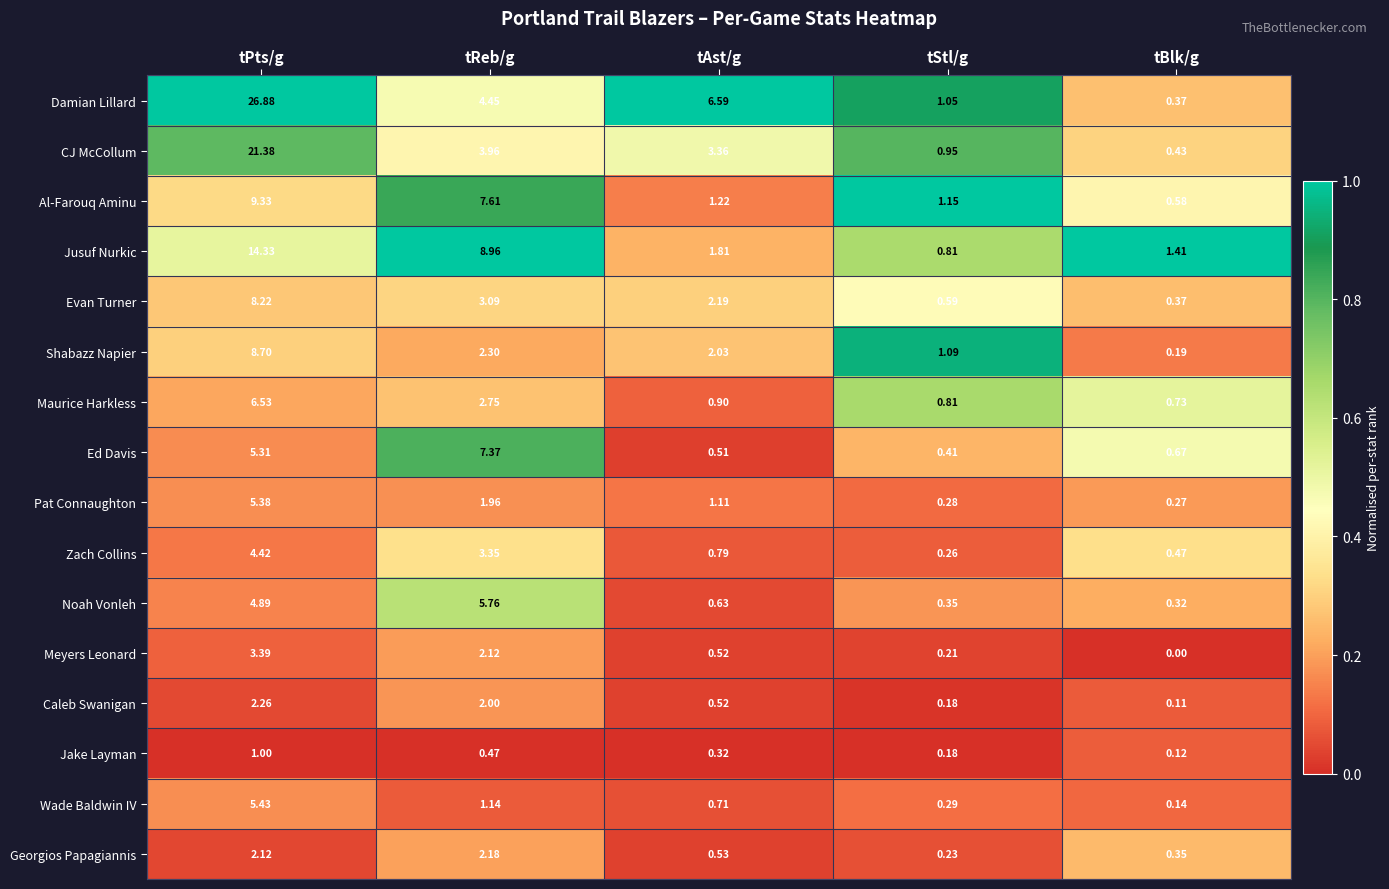

Between tPts/g and tStl/g, which series saw the biggest shift?

Damian Lillard